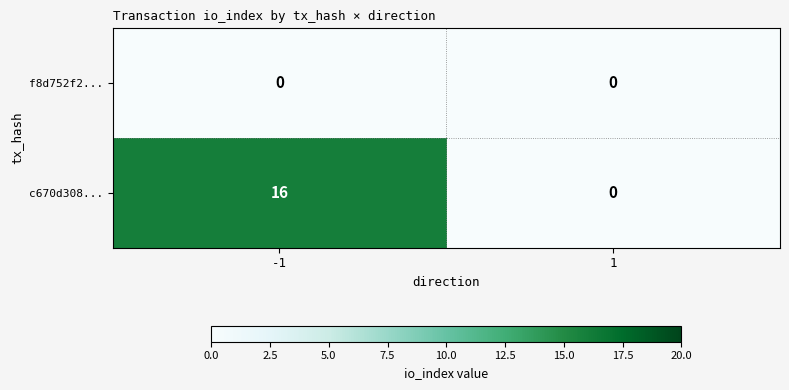

Reading left to right, list all the values displayed in this chart.

f8d752f2...: -1=0	1=0
c670d308...: -1=16	1=0